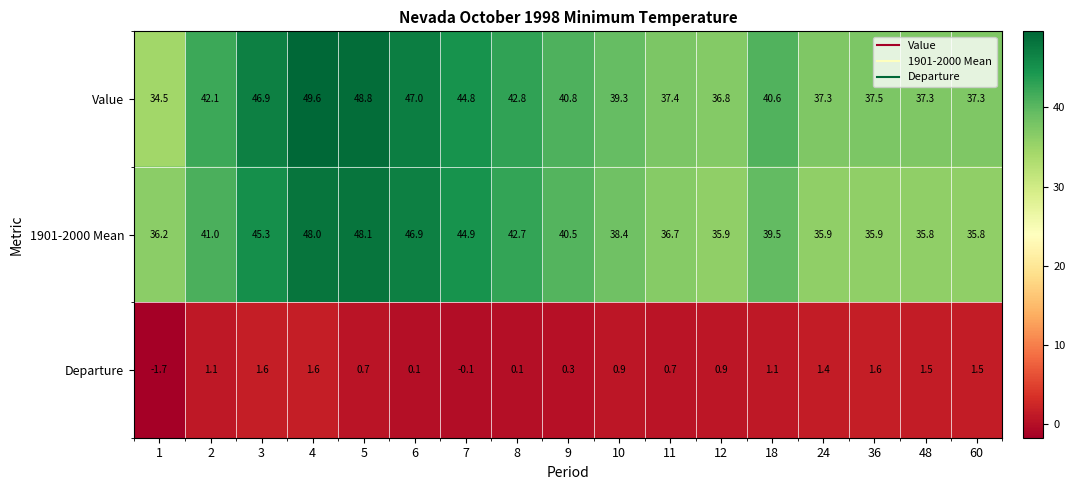

What is the difference between the Departure values at 11 and 36?

0.9